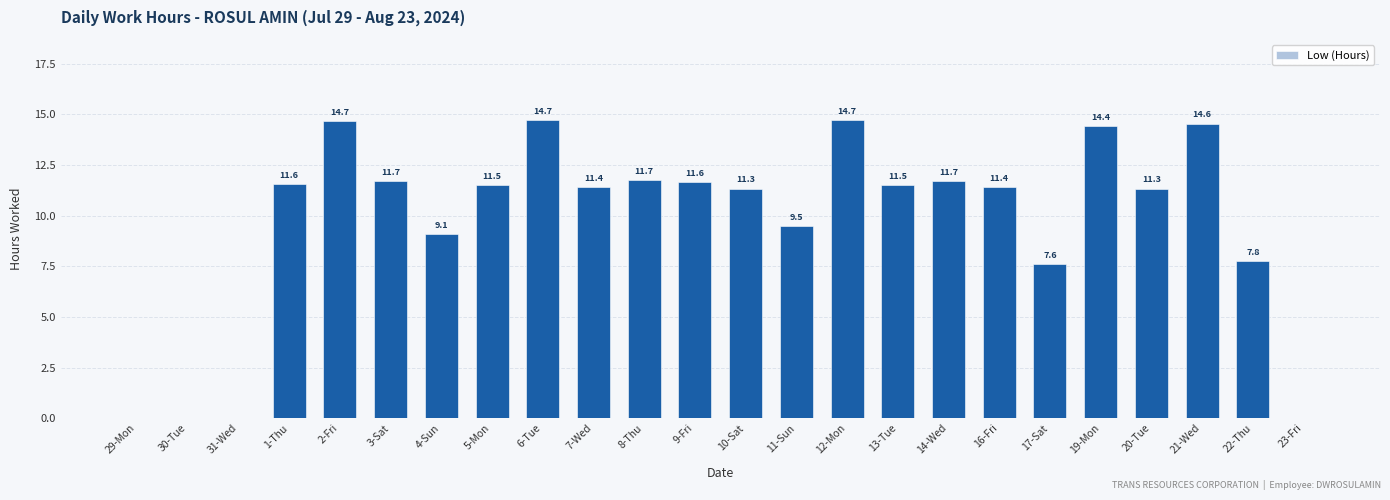

What is the sum of the values at 23-Fri and 16-Fri?

11.4